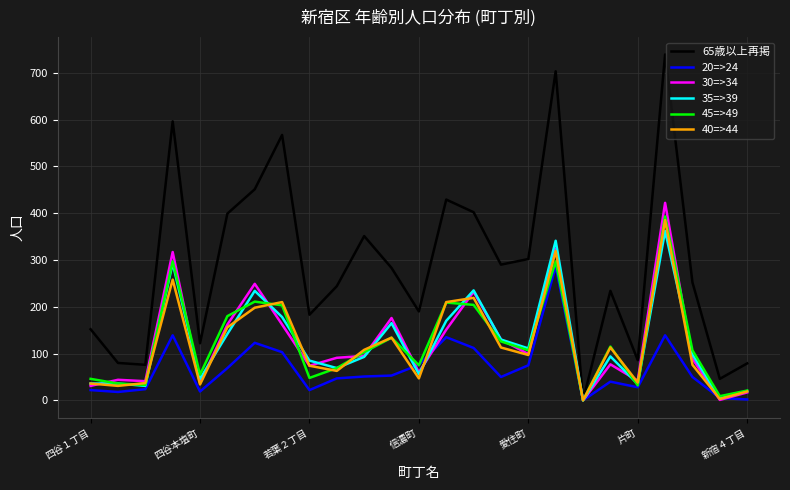

What is the greatest value displayed?

739